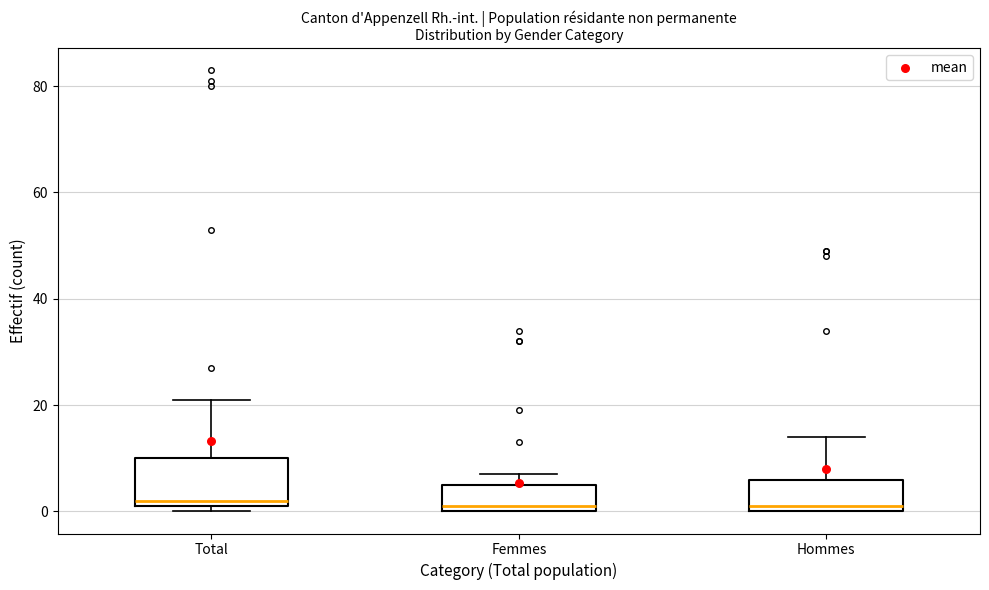

Where does the upper whisker of the box for Total end on the y-axis? The values are not printed on the chart, so give them approximately, as read against the axis.

22